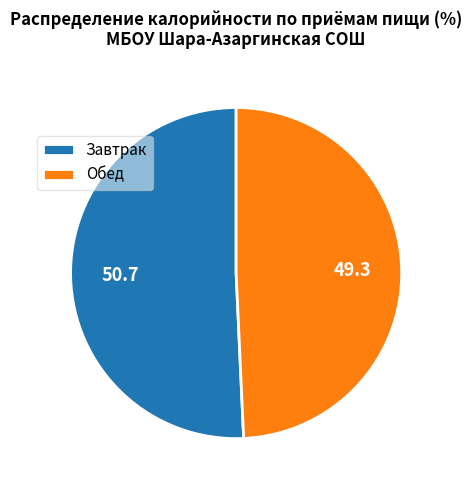

Does Обед account for over 50% of the chart?

No